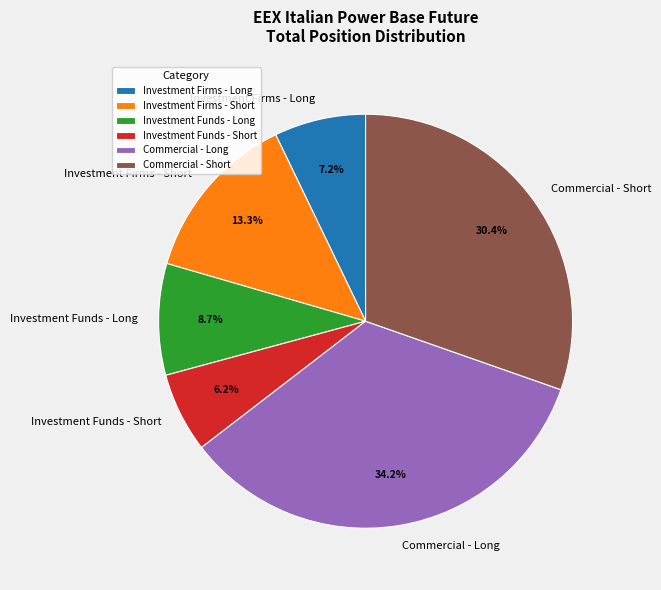

Is it true that Investment Funds - Short is 16% of the pie?

False